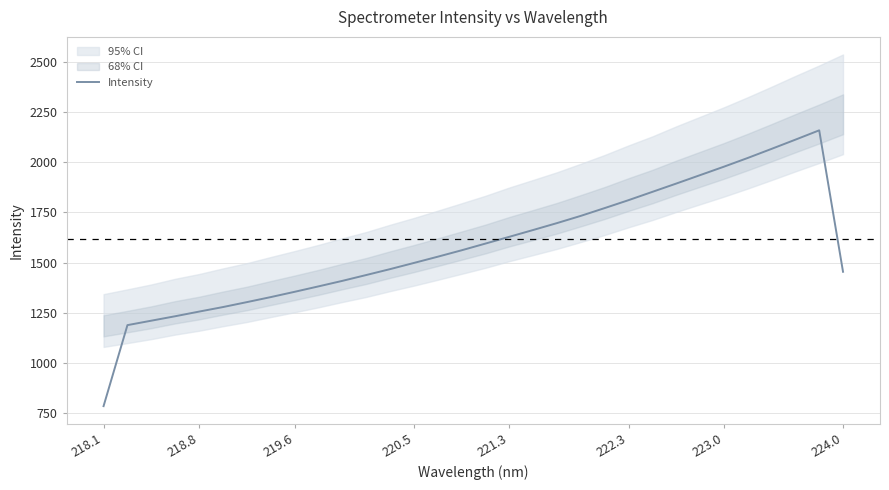

At which category does the chart reach its minimum across all series?

218.1